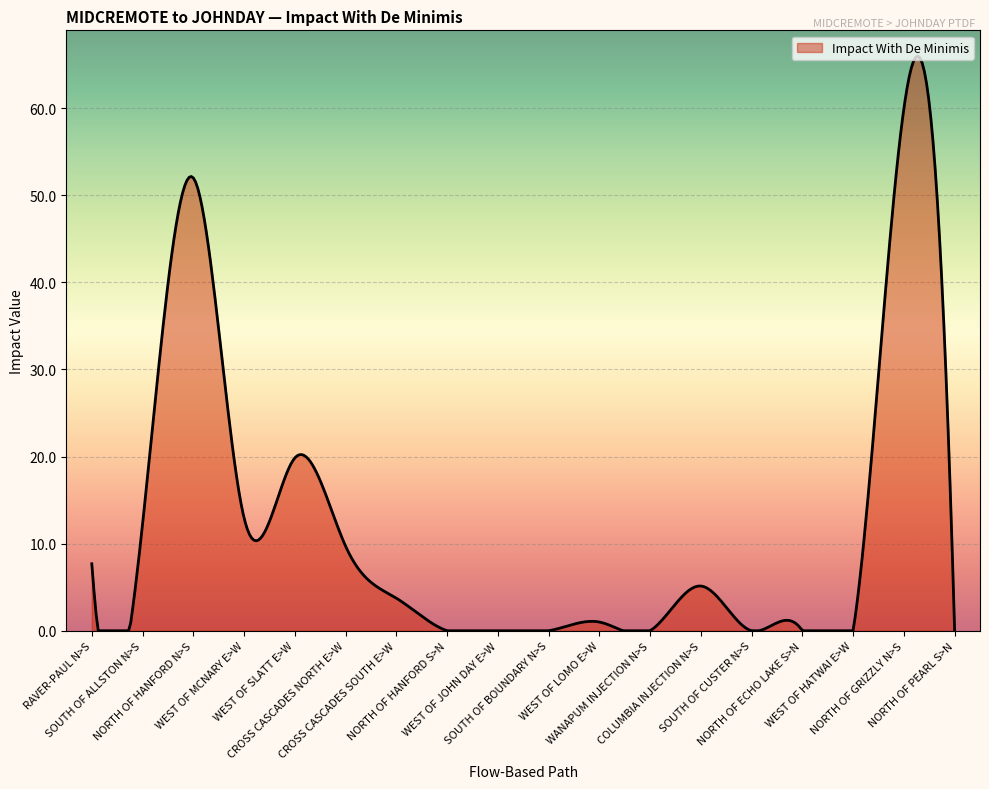

What is the greatest value displayed?

66.0